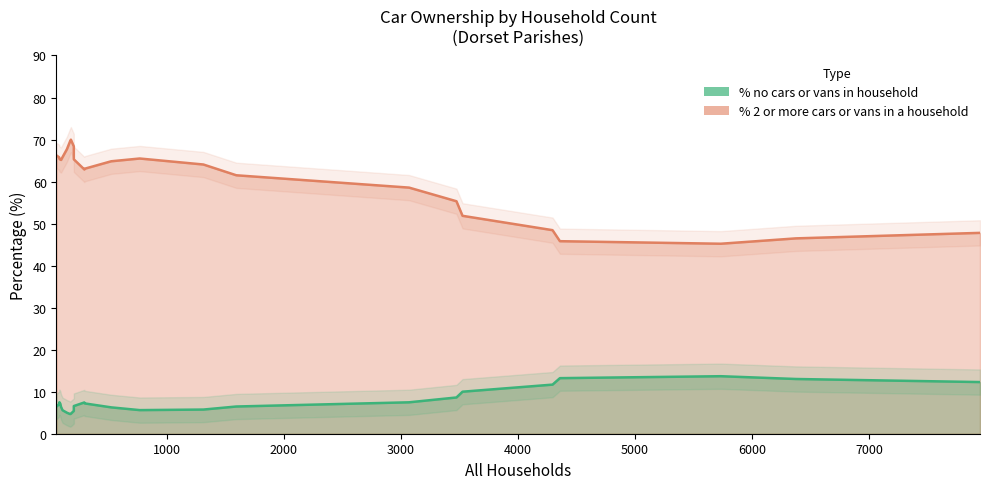

At how many categories does at least one series exceed 58?

16